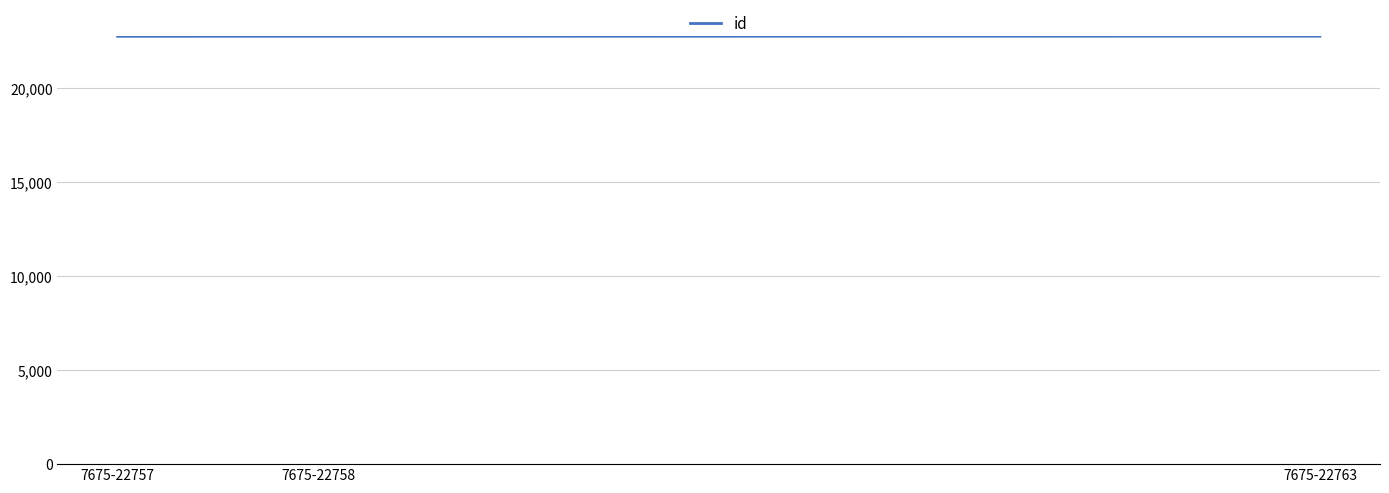

What is the maximum value shown in the chart?

22763